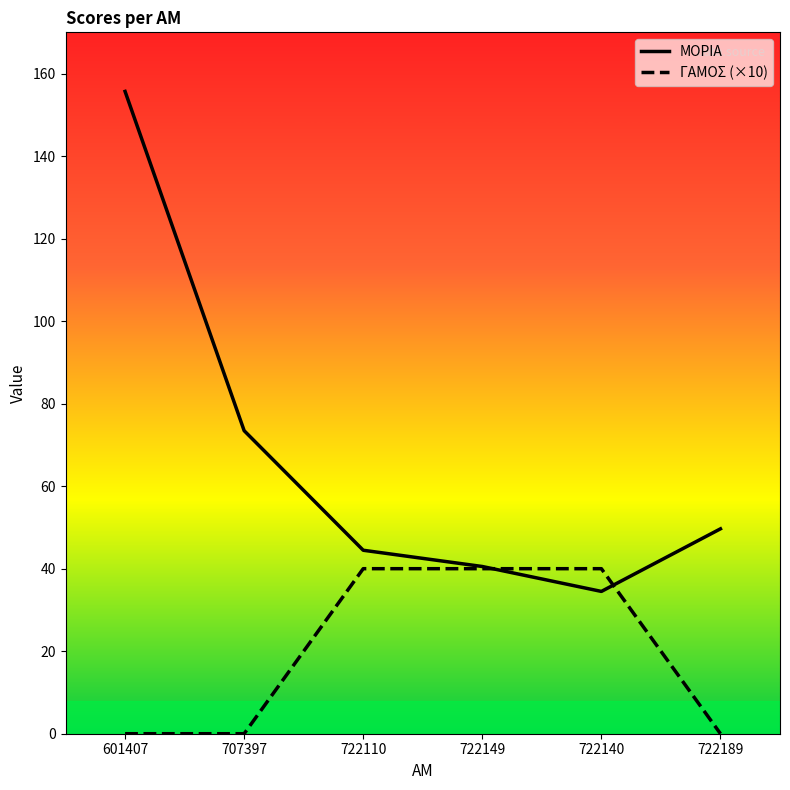

Which category has the lowest value in the ΜΟΡΙΑ series?

722140